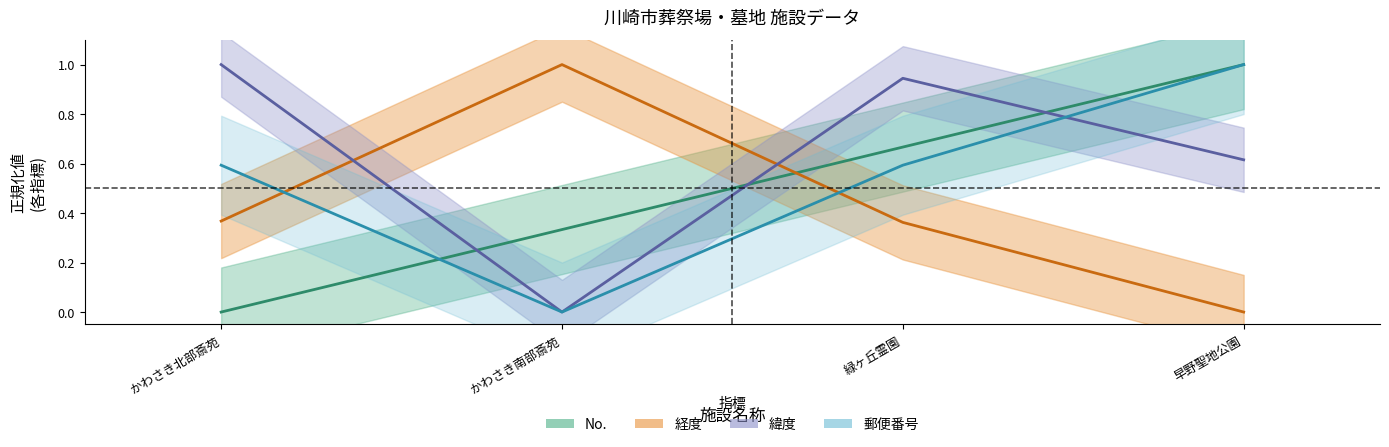

True or false: 郵便番号 has more than 2 interior local peaks.

False